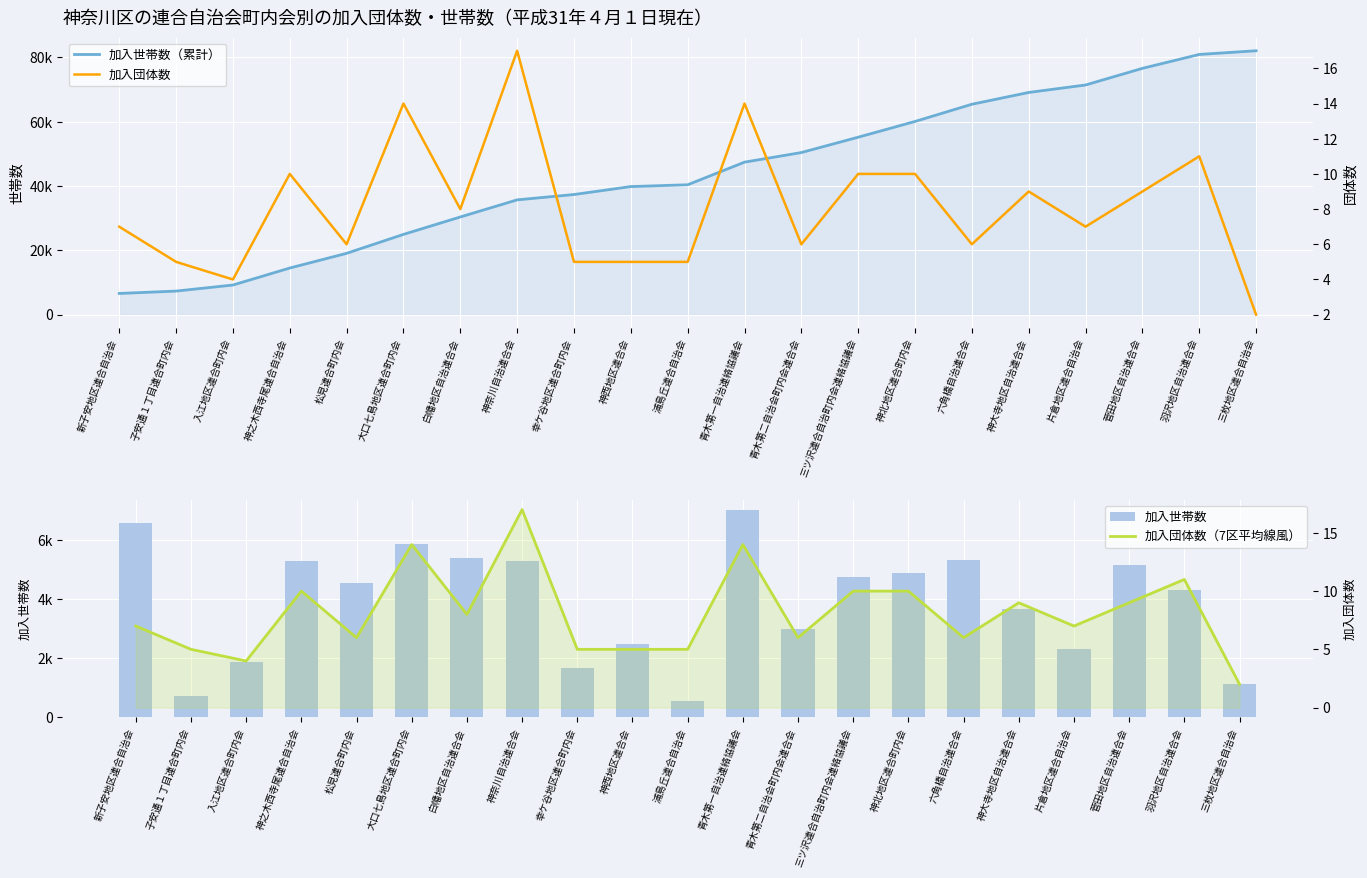

Reading right to left, extract all data points from this chart.

加入世帯数（累計）: 三枚地区連合自治会=82053	羽沢地区自治連合会=80903	菅田地区自治連合会=76580	片倉地区連合自治会=71410	神大寺地区自治連合会=69087	六角橋自治連合会=65420	神北地区連合町内会=60070	三ツ沢連合自治町内会連絡協議会=55175	青木第二自治会町内会連合会=50404	青木第一自治連絡協議会=47417	浦島丘連合自治会=40388	神西地区連合会=39826	幸ケ谷地区連合町内会=37353	神奈川自治連合会=35690	白幡地区自治連合会=30372	大口七島地区連合町内会=24953	松見連合町内会=19070	神之木西寺尾連合自治会=14500	入江地区連合町内会=9212	子安通１丁目連合町内会=7332	新子安地区連合自治会=6592
加入世帯数: 三枚地区連合自治会=1150	羽沢地区自治連合会=4323	菅田地区自治連合会=5170	片倉地区連合自治会=2323	神大寺地区自治連合会=3667	六角橋自治連合会=5350	神北地区連合町内会=4895	三ツ沢連合自治町内会連絡協議会=4771	青木第二自治会町内会連合会=2987	青木第一自治連絡協議会=7029	浦島丘連合自治会=562	神西地区連合会=2473	幸ケ谷地区連合町内会=1663	神奈川自治連合会=5318	白幡地区自治連合会=5419	大口七島地区連合町内会=5883	松見連合町内会=4570	神之木西寺尾連合自治会=5288	入江地区連合町内会=1880	子安通１丁目連合町内会=740	新子安地区連合自治会=6592
加入団体数: 三枚地区連合自治会=2	羽沢地区自治連合会=11	菅田地区自治連合会=9	片倉地区連合自治会=7	神大寺地区自治連合会=9	六角橋自治連合会=6	神北地区連合町内会=10	三ツ沢連合自治町内会連絡協議会=10	青木第二自治会町内会連合会=6	青木第一自治連絡協議会=14	浦島丘連合自治会=5	神西地区連合会=5	幸ケ谷地区連合町内会=5	神奈川自治連合会=17	白幡地区自治連合会=8	大口七島地区連合町内会=14	松見連合町内会=6	神之木西寺尾連合自治会=10	入江地区連合町内会=4	子安通１丁目連合町内会=5	新子安地区連合自治会=7
加入団体数（7区平均線風）: 三枚地区連合自治会=2	羽沢地区自治連合会=11	菅田地区自治連合会=9	片倉地区連合自治会=7	神大寺地区自治連合会=9	六角橋自治連合会=6	神北地区連合町内会=10	三ツ沢連合自治町内会連絡協議会=10	青木第二自治会町内会連合会=6	青木第一自治連絡協議会=14	浦島丘連合自治会=5	神西地区連合会=5	幸ケ谷地区連合町内会=5	神奈川自治連合会=17	白幡地区自治連合会=8	大口七島地区連合町内会=14	松見連合町内会=6	神之木西寺尾連合自治会=10	入江地区連合町内会=4	子安通１丁目連合町内会=5	新子安地区連合自治会=7